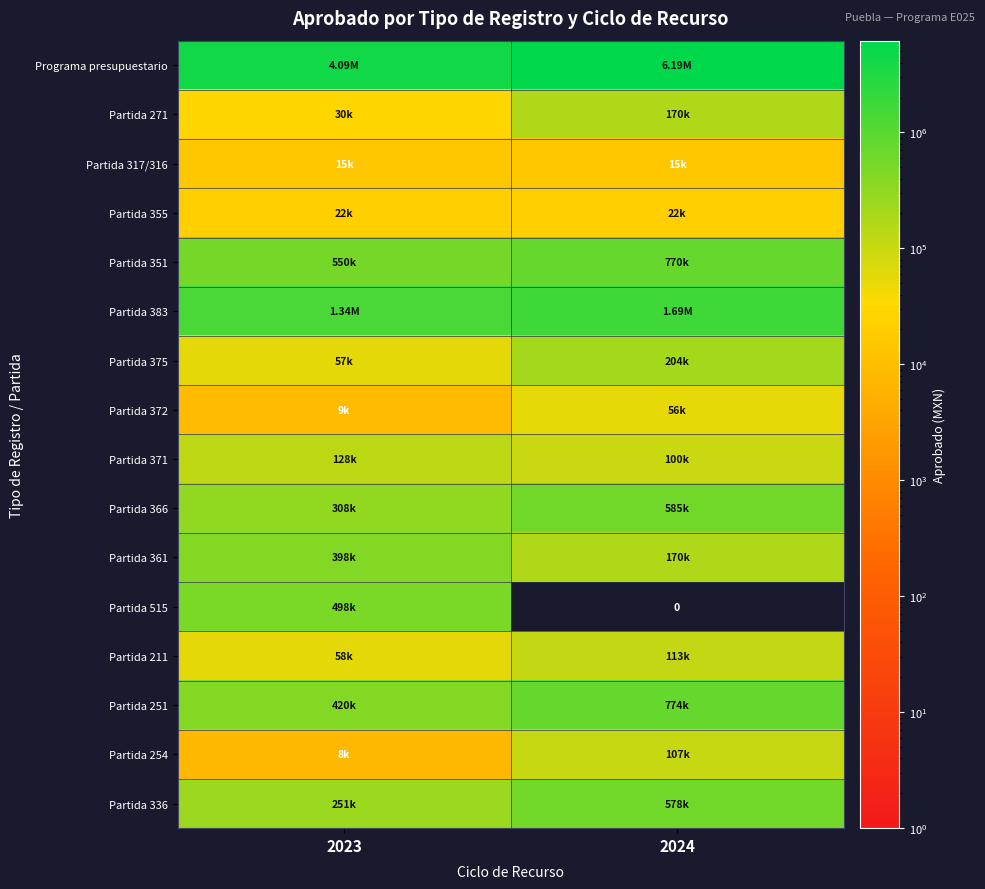

Rank the categories by Partida 211 value from lowest to highest.

2023, 2024